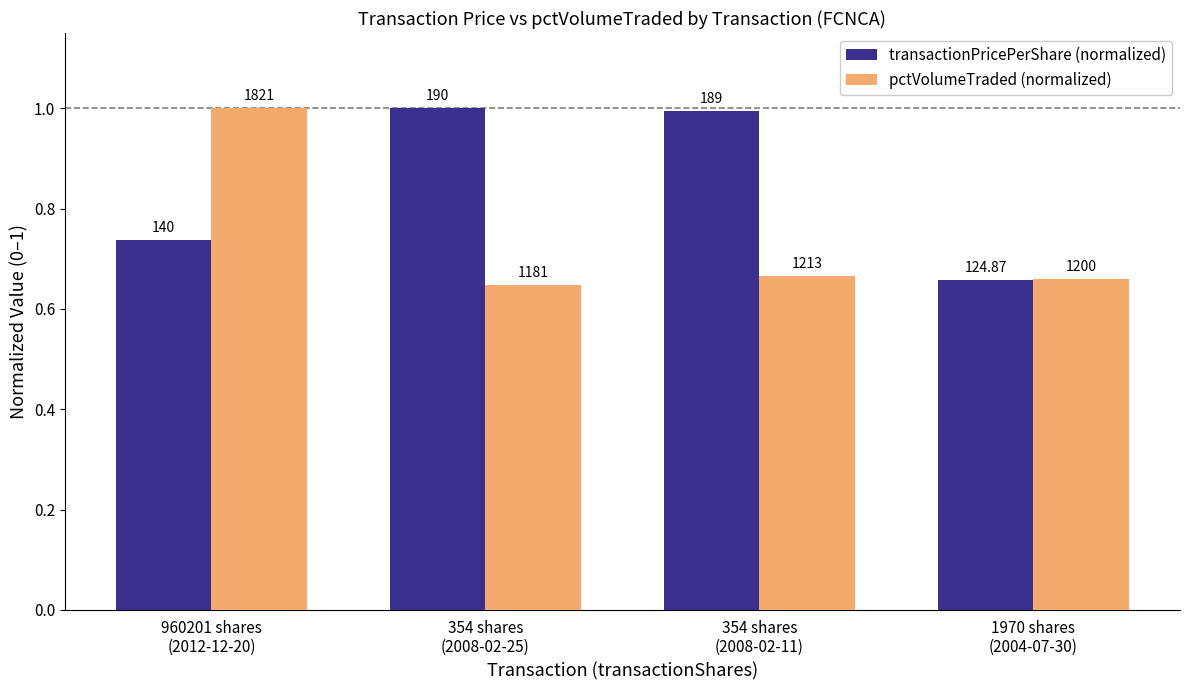

What position from the left is 1970 shares
(2004-07-30)?

4